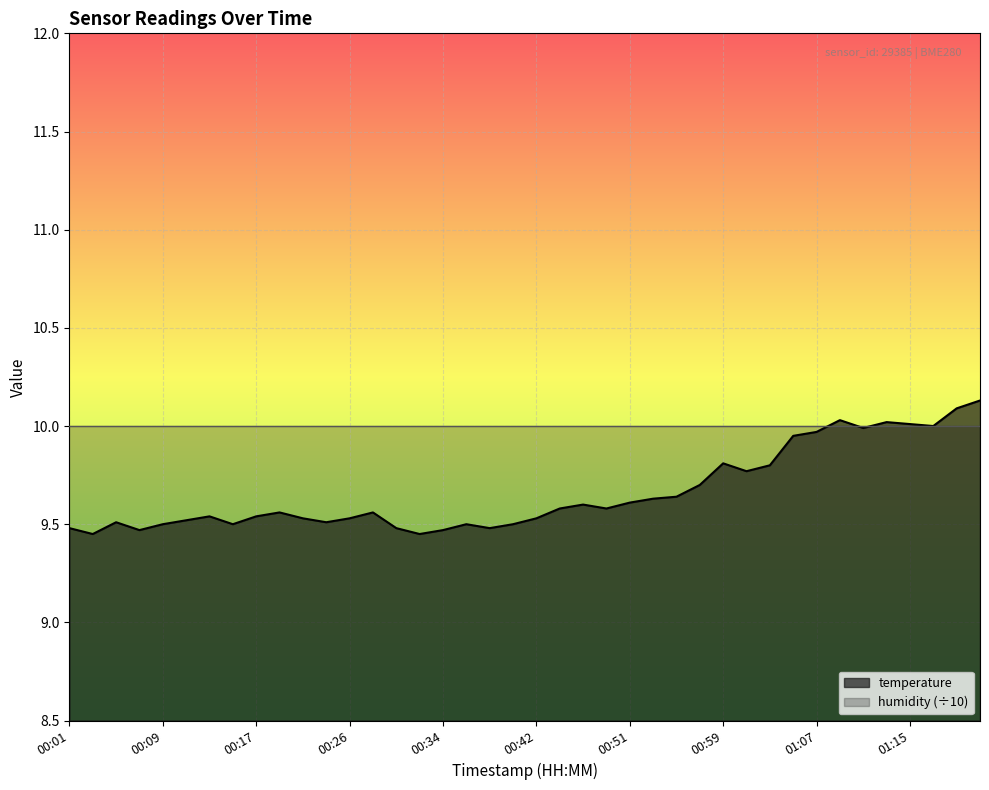

Rank the categories by value from lowest to highest.

00:03, 00:32, 00:07, 00:34, 00:01, 00:30, 00:38, 00:09, 00:15, 00:36, 00:40, 00:05, 00:23, 00:11, 00:21, 00:26, 00:42, 00:13, 00:17, 00:19, 00:28, 00:45, 00:49, 00:47, 00:51, 00:53, 00:55, 00:57, 01:01, 01:03, 00:59, 01:05, 01:07, 01:11, 01:17, 01:15, 01:13, 01:09, 01:20, 01:22